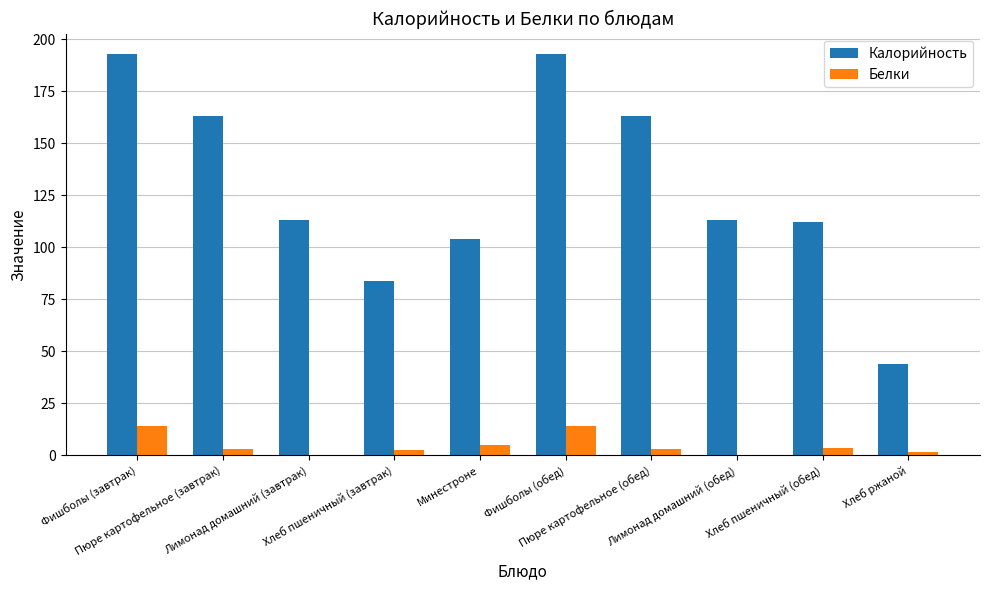

Are the bars grouped side by side (vs. stacked)?

Yes